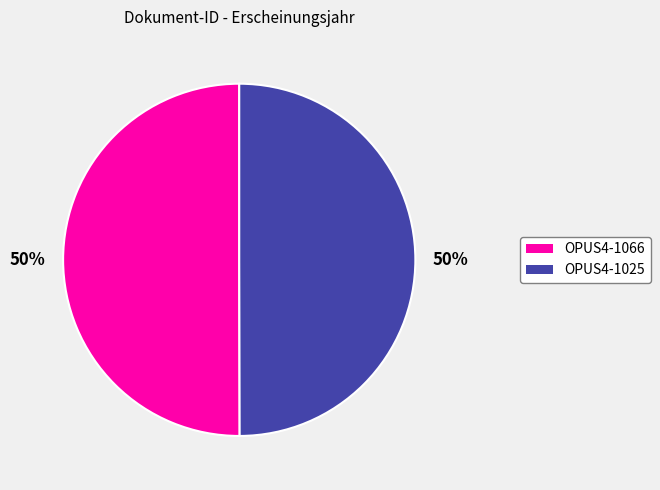

To the nearest percent, what portion does OPUS4-1066 represent?

50%